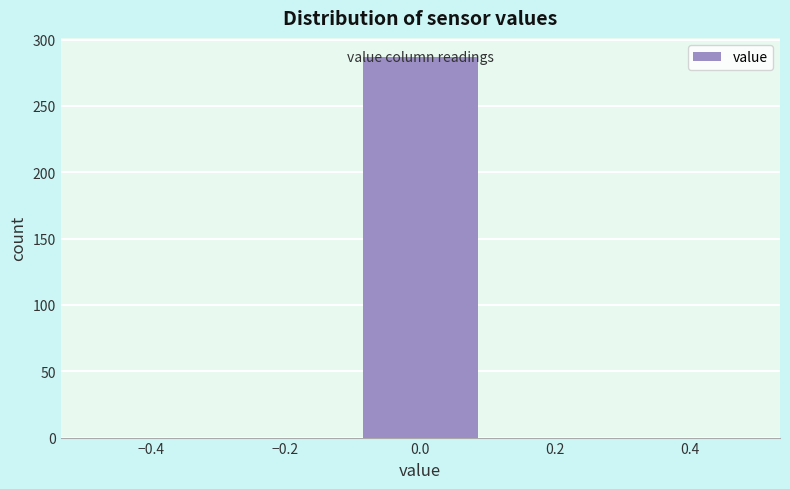

Over which range of the x-axis is the bar tallest?

-0.1 to 0.1